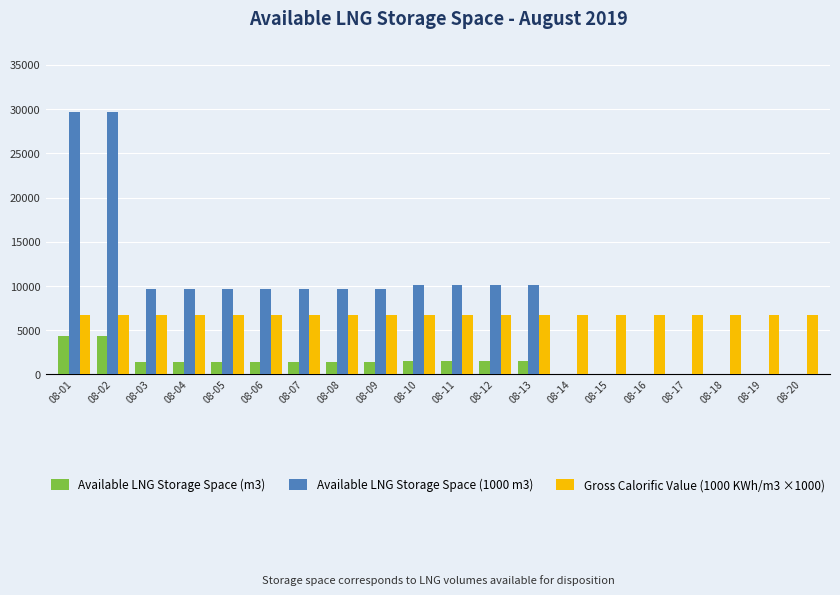

What is the spread (max minus min) of values at 08-01?

25250